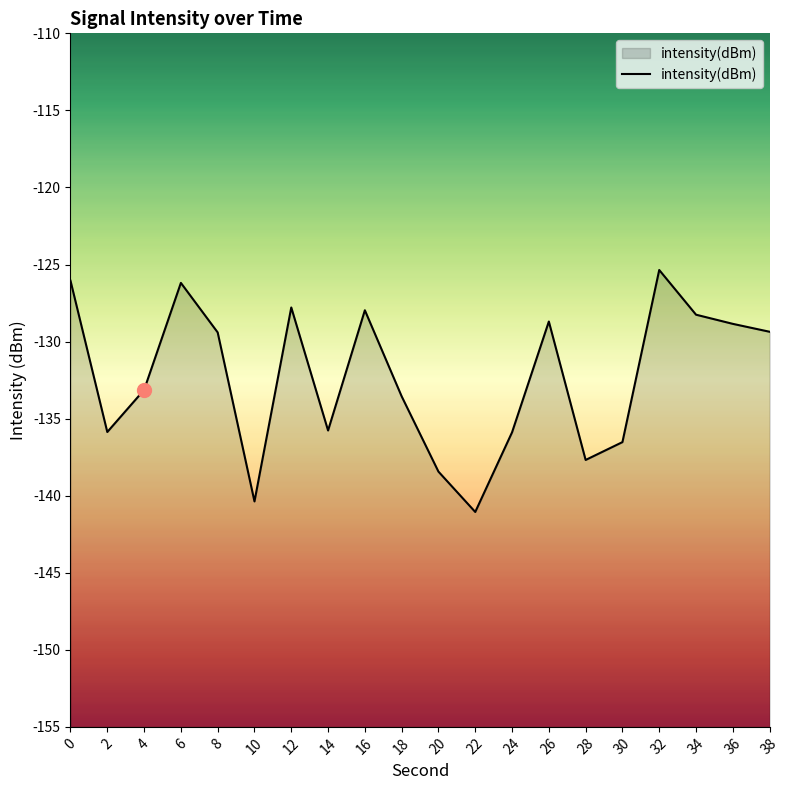

What is the sum of all values?

-2646.2